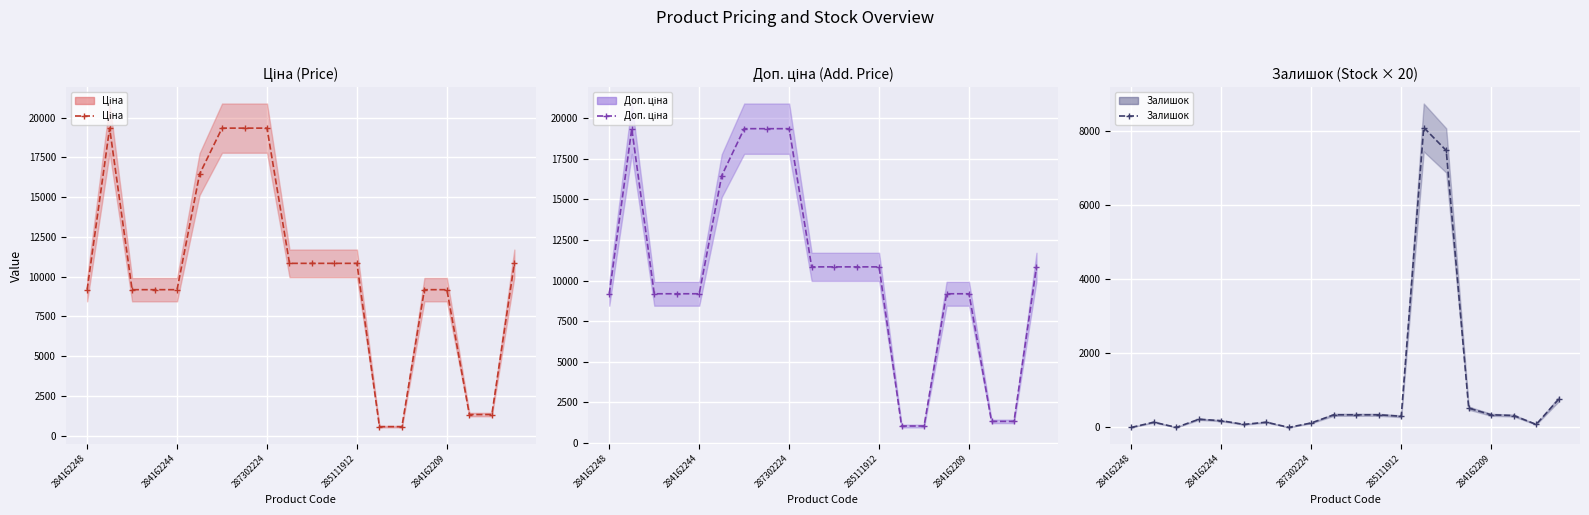

What is the difference between the maximum and second lowest values in the Ціна series?

18771.5